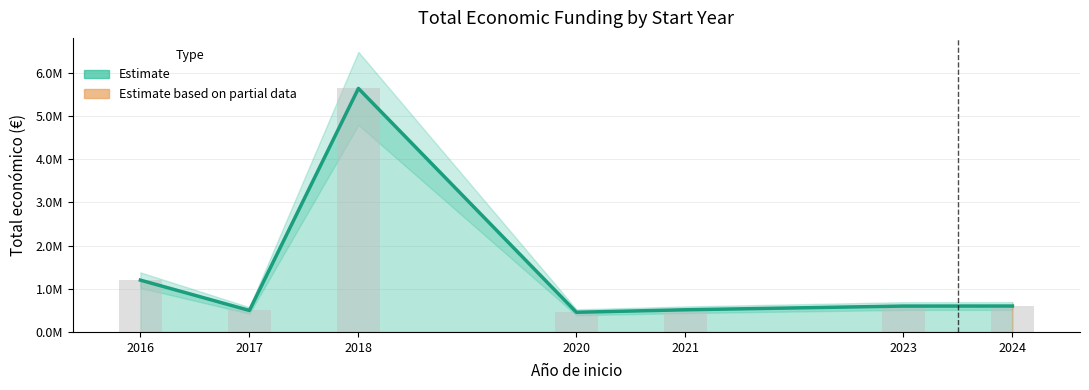

The value at 2017 is 783907. True or false?

False